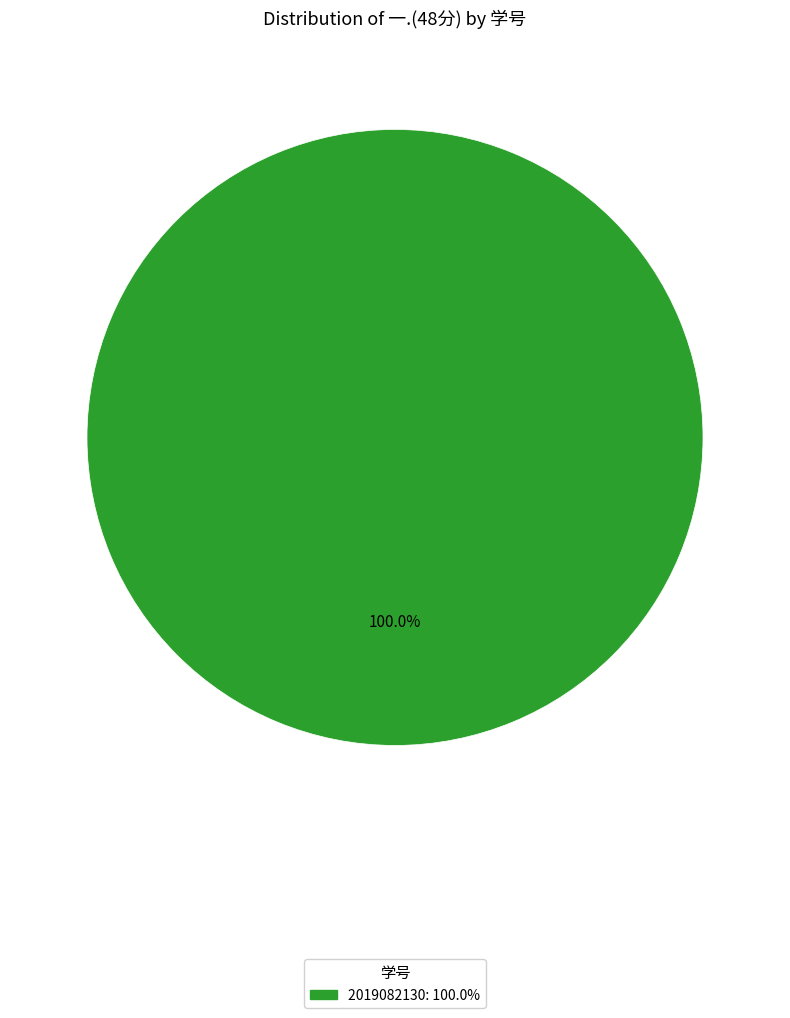

Is there a majority slice in this chart?

Yes